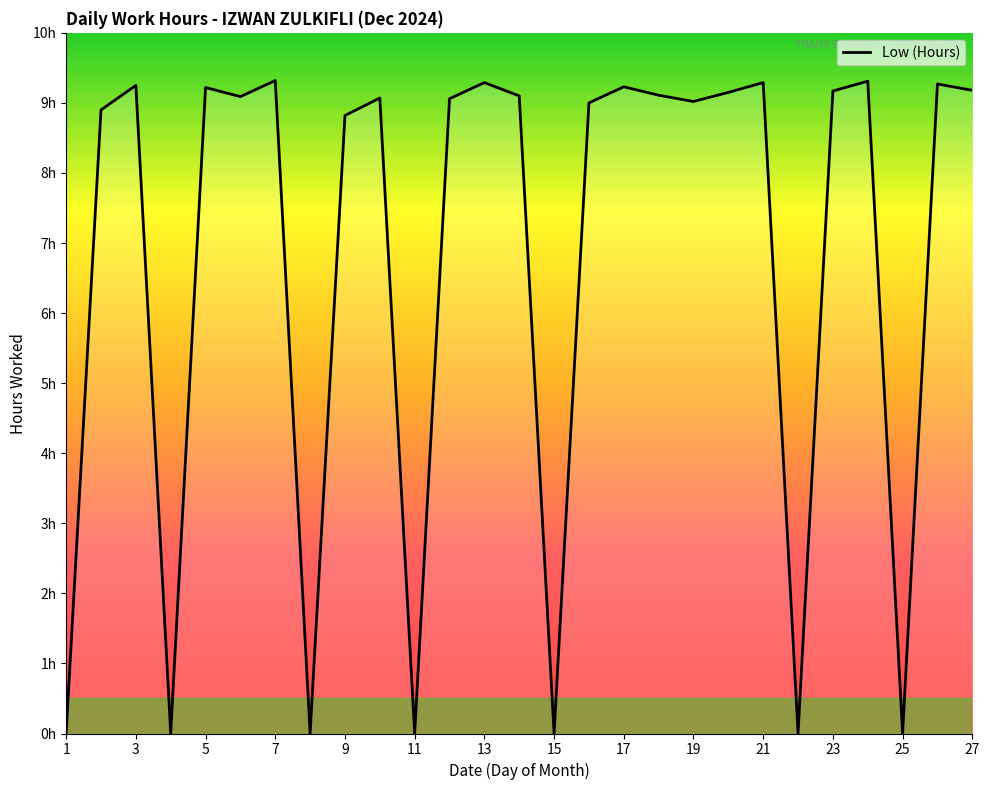

Does the chart have visible grid lines?

No